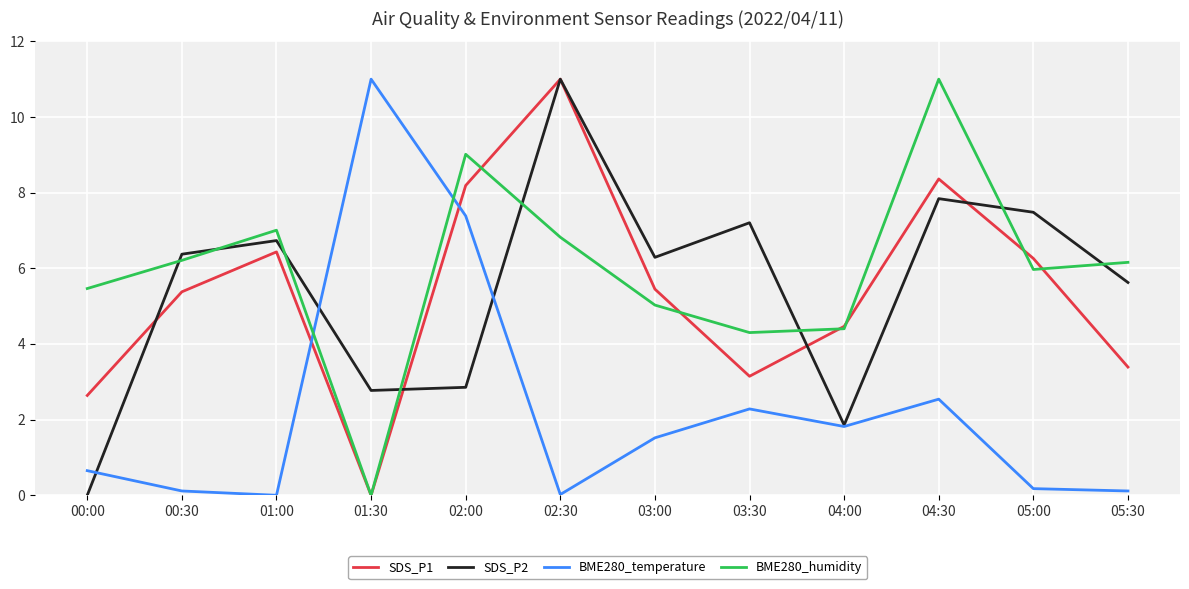

The value of SDS_P2 at 00:00 is 4.8. True or false?

False